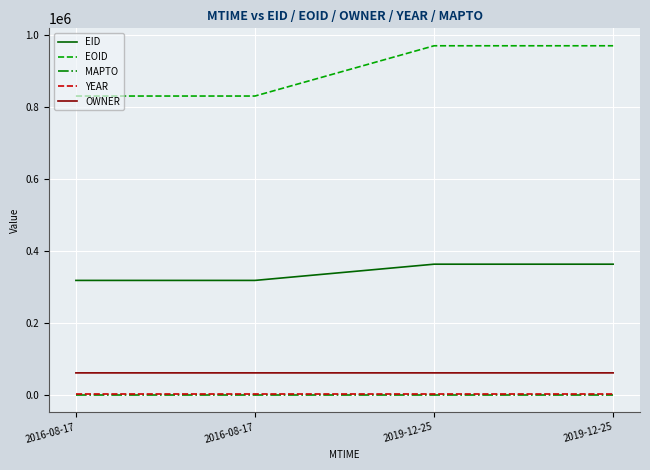

What are all the series names shown in the legend?

EID, EOID, MAPTO, YEAR, OWNER